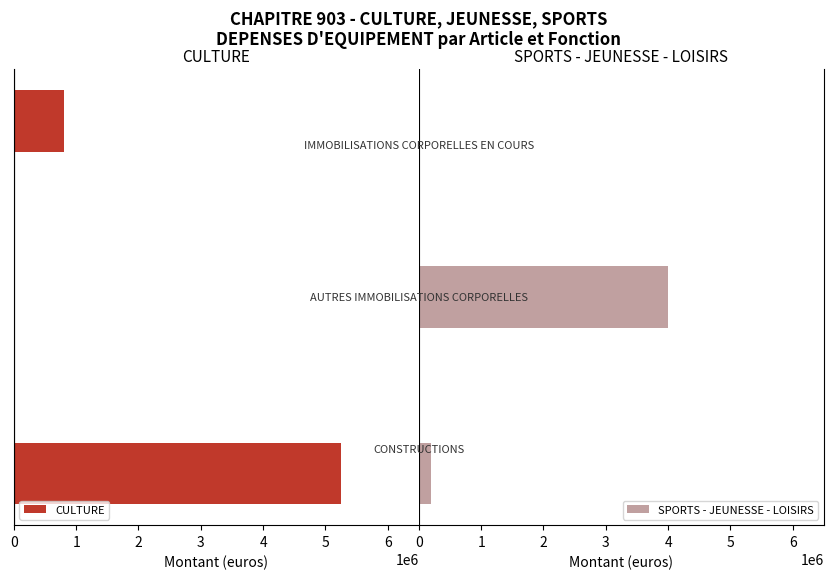

Is it true that SPORTS - JEUNESSE - LOISIRS equals 1458664 at 1?

False